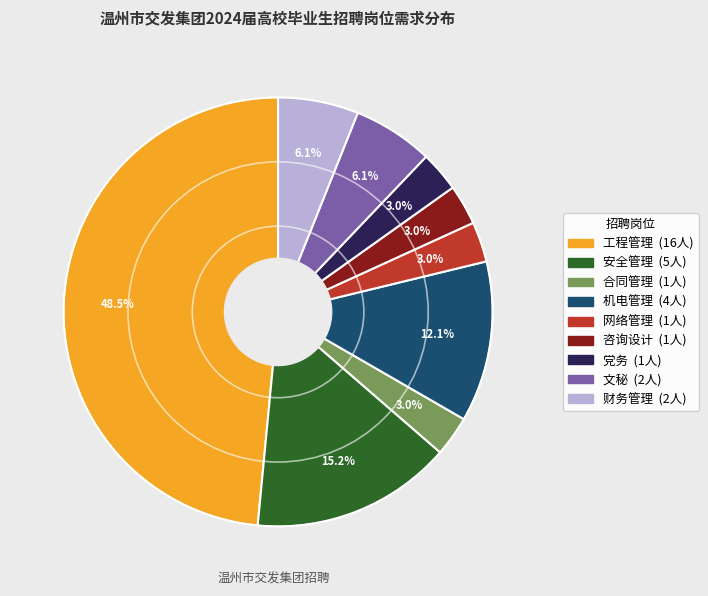

What percentage is the 文秘 slice, to the nearest percent?

6%